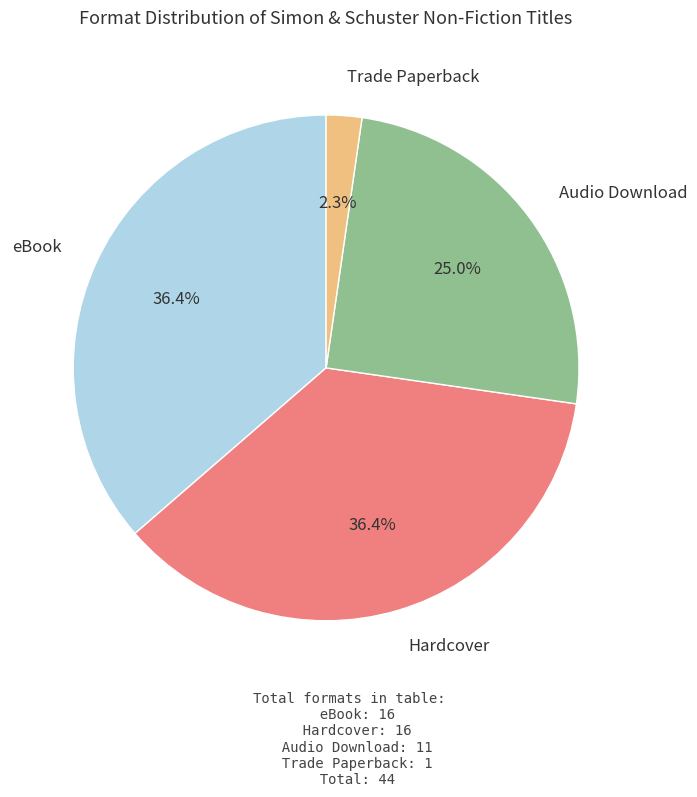

How much of the chart is everything except Hardcover?

63.6%